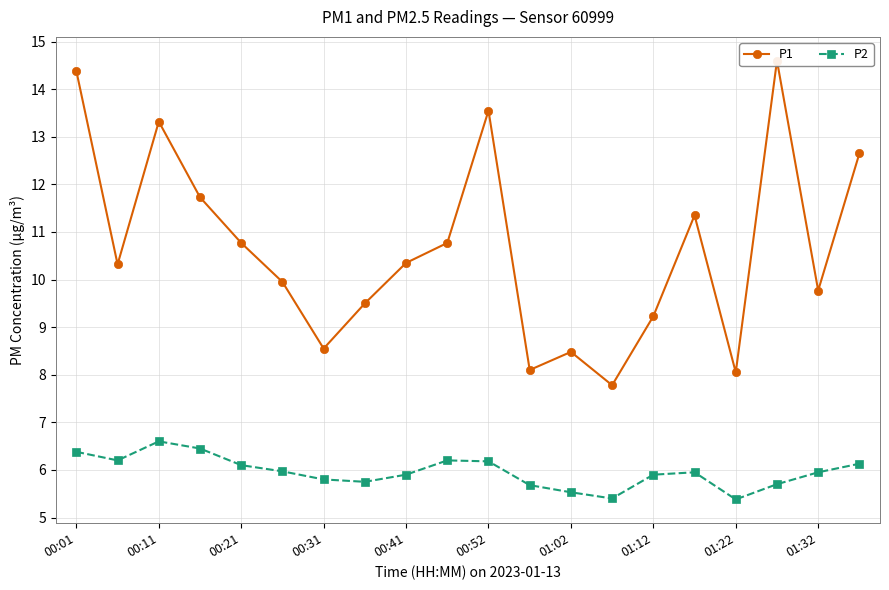

Is it true that P2 equals 10.6 at 01:32?

False